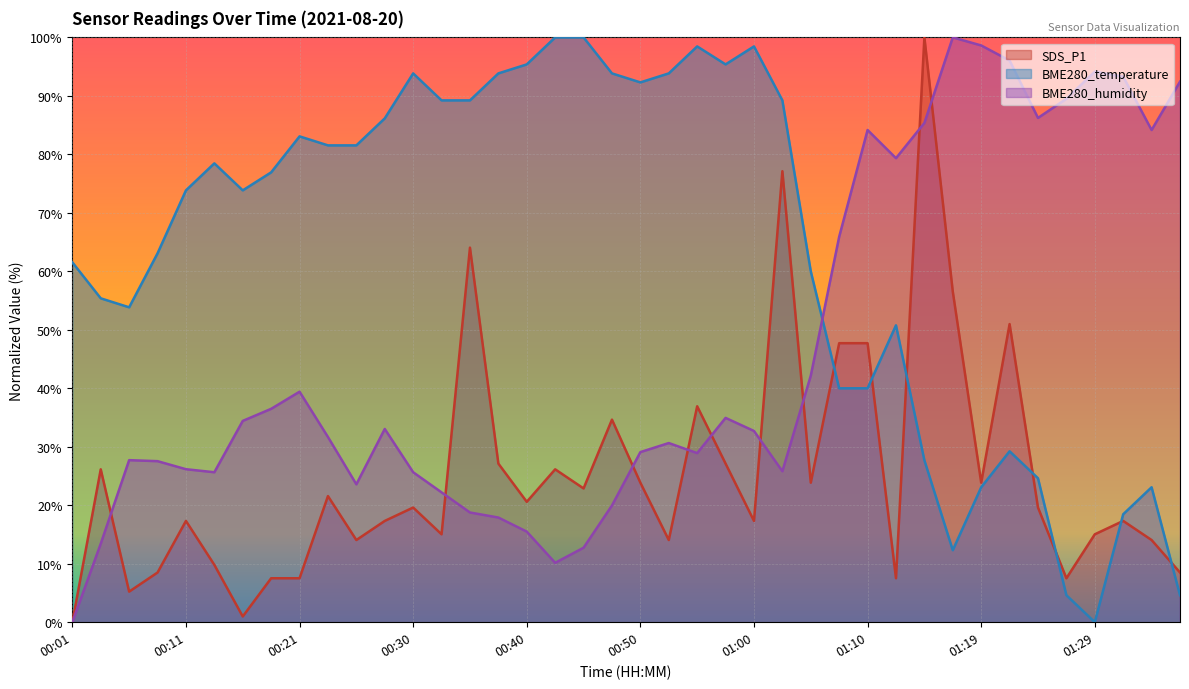

Reading left to right, extract all data points from this chart.

SDS_P1: 00:01=0.0	00:04=26.1	00:06=5.2	00:09=8.5	00:11=17.3	00:13=9.8	00:16=1.0	00:18=7.5	00:21=7.5	00:23=21.6	00:26=14.1	00:28=17.3	00:30=19.6	00:33=15.0	00:35=64.1	00:38=27.1	00:40=20.6	00:43=26.1	00:45=22.9	00:48=34.6	00:50=23.9	00:52=14.1	00:55=36.9	00:57=27.1	01:00=17.3	01:02=77.1	01:05=23.9	01:07=47.7	01:10=47.7	01:12=7.5	01:14=100.0	01:17=56.5	01:19=23.9	01:22=51.0	01:24=19.6	01:27=7.5	01:29=15.0	01:31=17.3	01:34=14.1	01:36=8.5
BME280_temperature: 00:01=61.5	00:04=55.4	00:06=53.8	00:09=63.1	00:11=73.8	00:13=78.5	00:16=73.8	00:18=76.9	00:21=83.1	00:23=81.5	00:26=81.5	00:28=86.2	00:30=93.8	00:33=89.2	00:35=89.2	00:38=93.8	00:40=95.4	00:43=100.0	00:45=100.0	00:48=93.8	00:50=92.3	00:52=93.8	00:55=98.5	00:57=95.4	01:00=98.5	01:02=89.2	01:05=60.0	01:07=40.0	01:10=40.0	01:12=50.8	01:14=27.7	01:17=12.3	01:19=23.1	01:22=29.2	01:24=24.6	01:27=4.6	01:29=0.0	01:31=18.5	01:34=23.1	01:36=4.6
BME280_humidity: 00:01=0.0	00:04=13.4	00:06=27.7	00:09=27.5	00:11=26.2	00:13=25.6	00:16=34.4	00:18=36.5	00:21=39.4	00:23=31.7	00:26=23.6	00:28=33.0	00:30=25.6	00:33=22.2	00:35=18.8	00:38=17.9	00:40=15.5	00:43=10.2	00:45=12.7	00:48=20.0	00:50=29.1	00:52=30.6	00:55=28.9	00:57=34.9	01:00=32.7	01:02=25.8	01:05=42.2	01:07=65.9	01:10=84.2	01:12=79.3	01:14=85.4	01:17=100.0	01:19=98.6	01:22=96.0	01:24=86.2	01:27=89.5	01:29=94.1	01:31=93.3	01:34=84.2	01:36=92.4